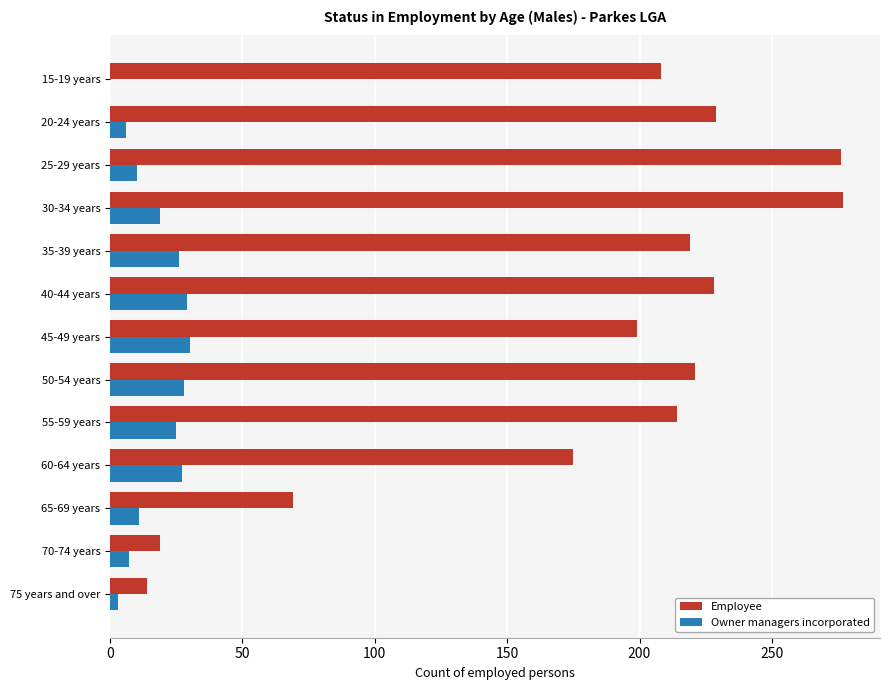

Is it true that Employee equals 208 at 15-19 years?

True